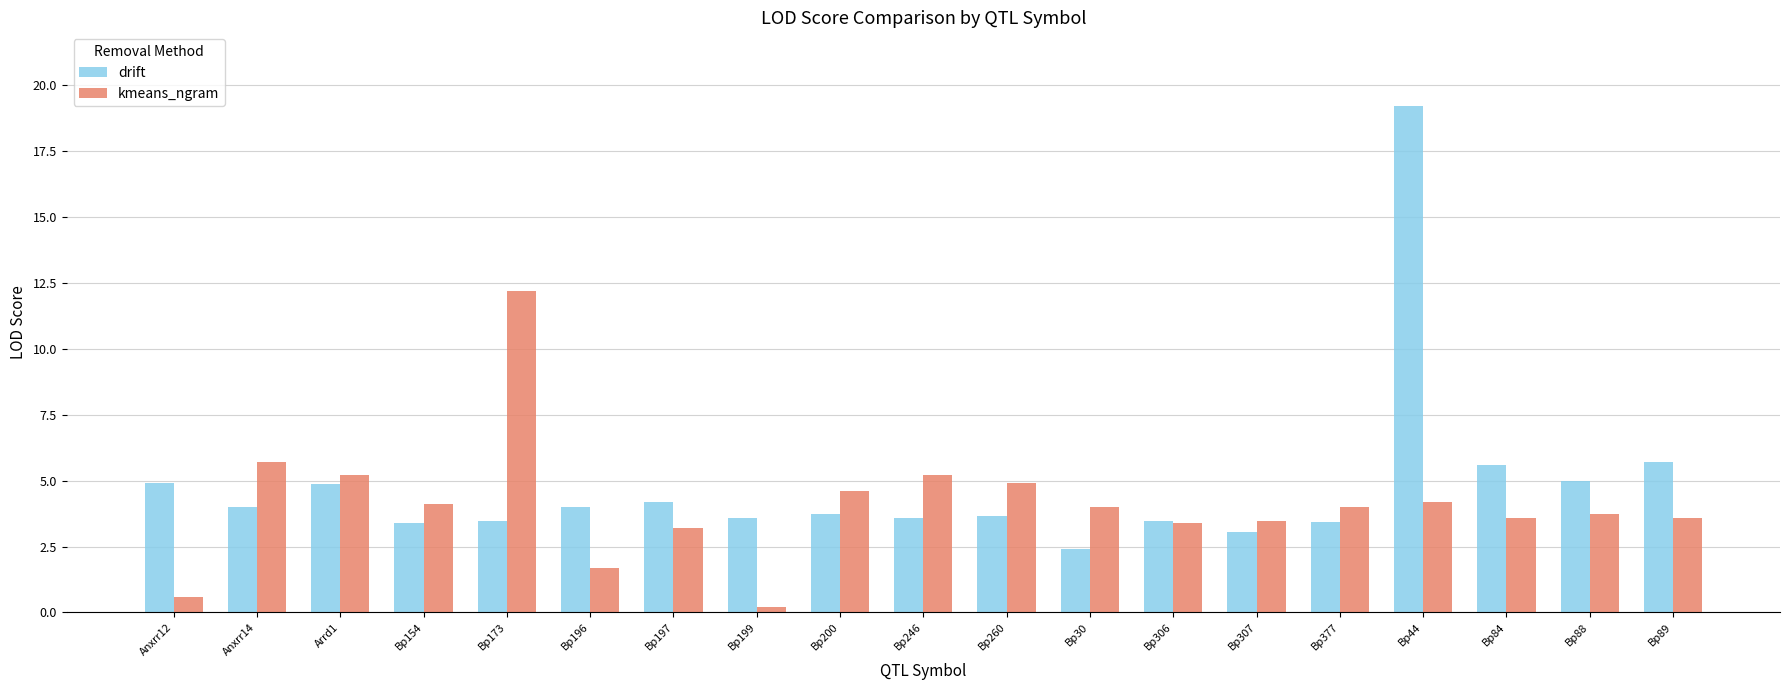

How many bars are there in each group?

2